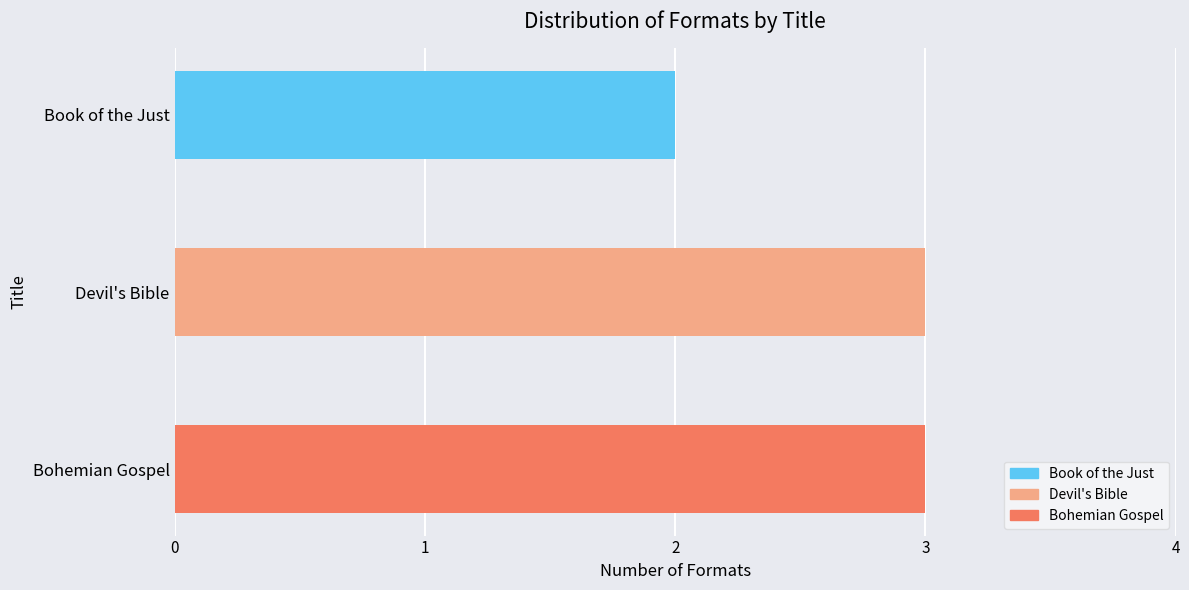

Approximately how many times larger is the value at Devil's Bible compared to Bohemian Gospel?

1.0